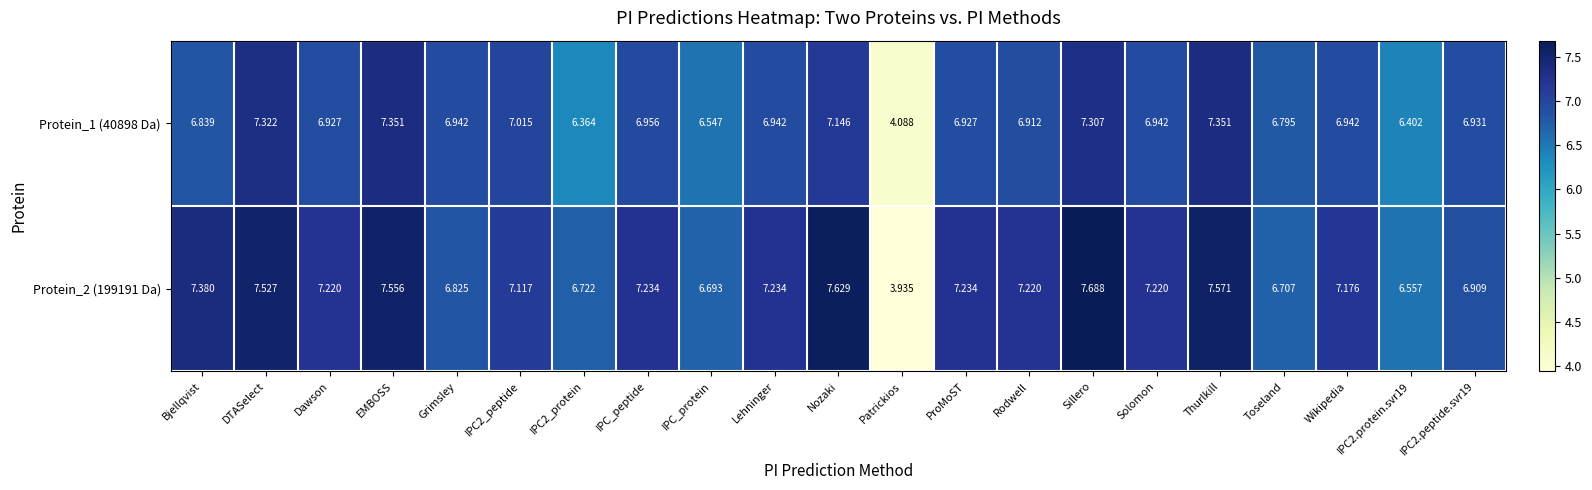

At which category is the sum across all series the highest?

Sillero